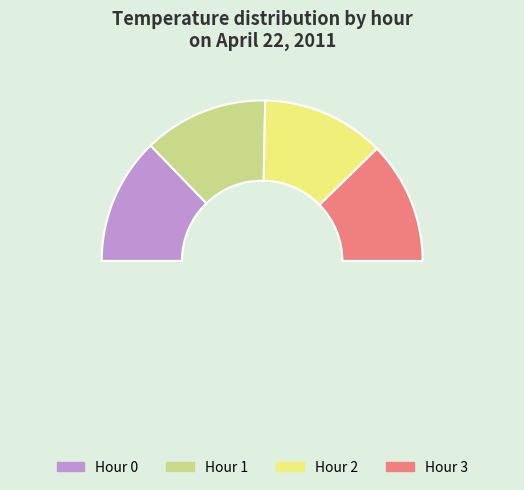

Is 13 the majority of the pie?

No